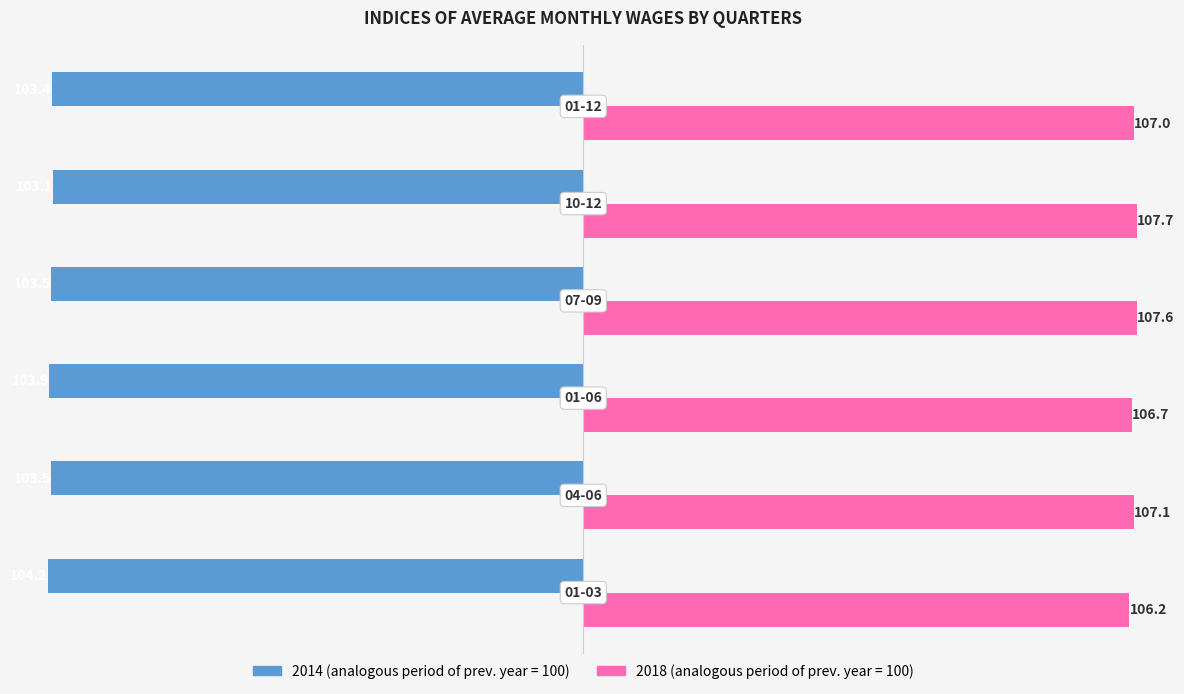

How many data points does each series have?

6